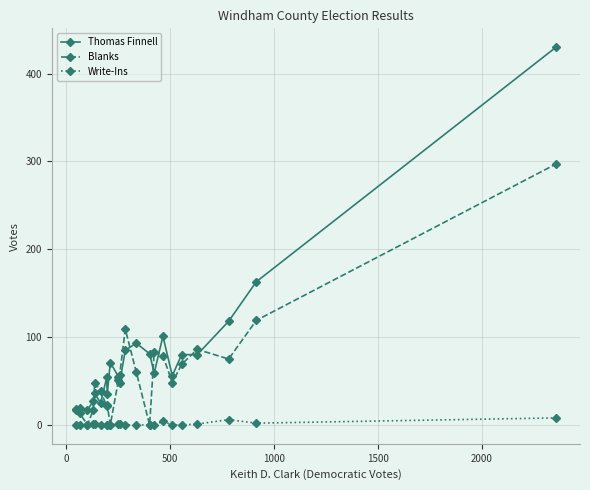

Which series has the largest total across all categories?

Thomas Finnell